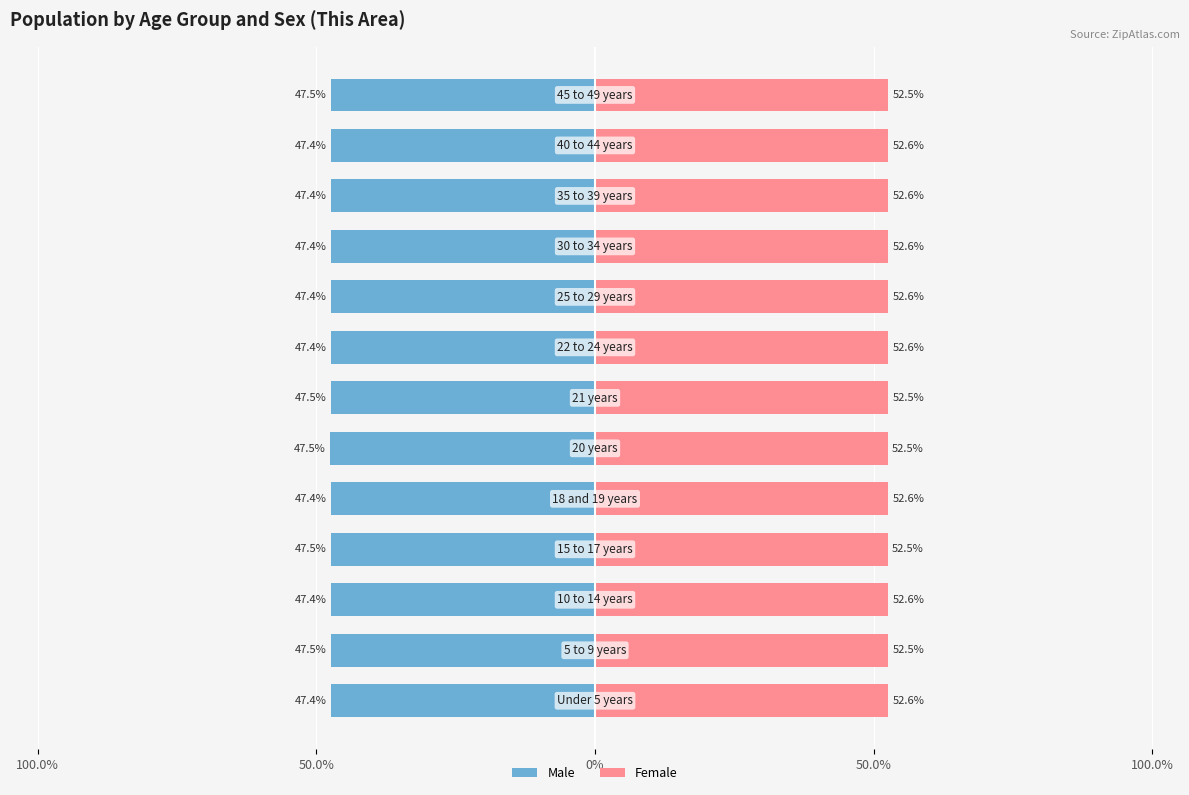

At how many categories does at least one series exceed 51?

13